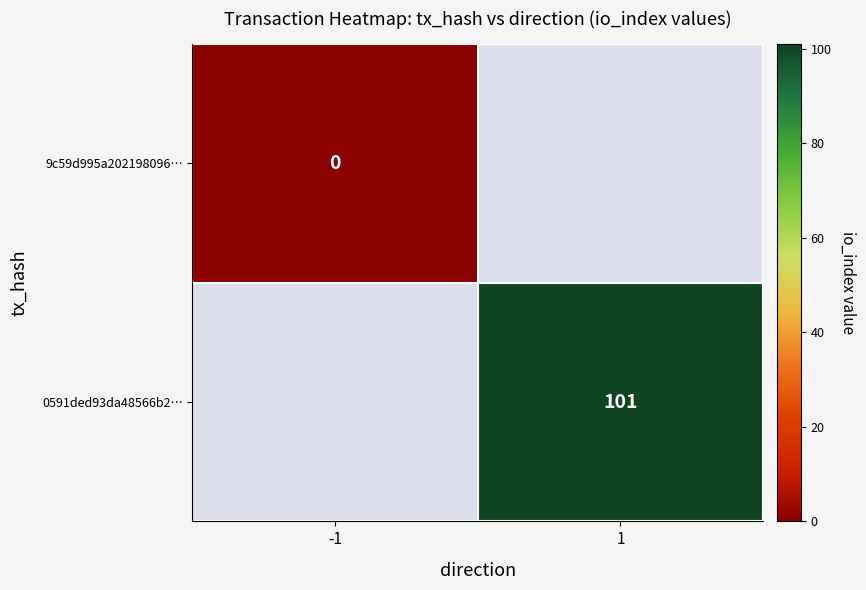

The 0591ded93da48566b2… series shows 140 at 1. True or false?

False